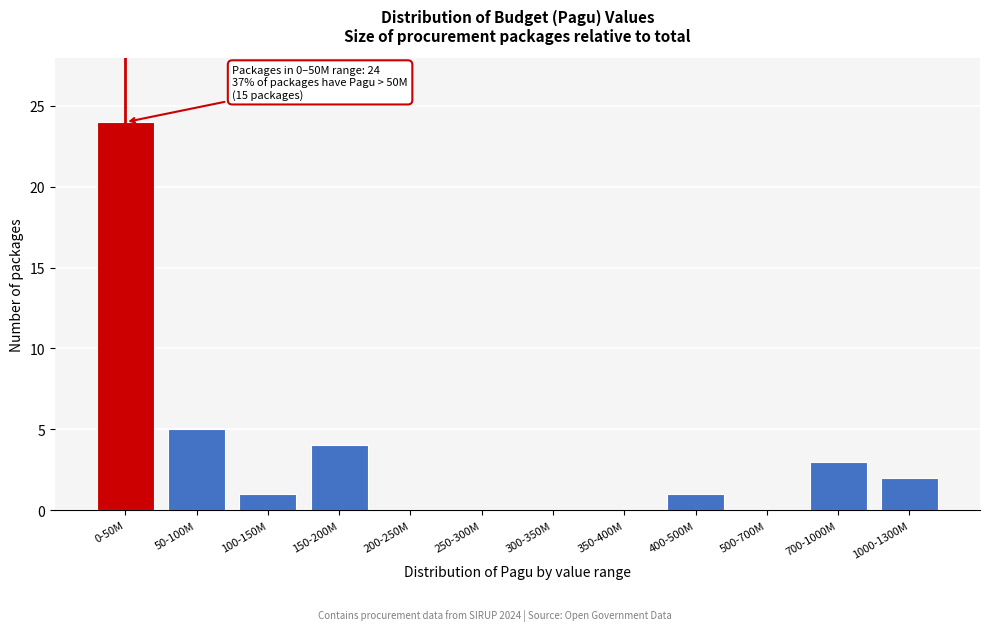

Reading left to right, what are all the values shown in this chart?

0-50M=24	50-100M=5	100-150M=1	150-200M=4	200-250M=0	250-300M=0	300-350M=0	350-400M=0	400-500M=1	500-700M=0	700-1000M=3	1000-1300M=2